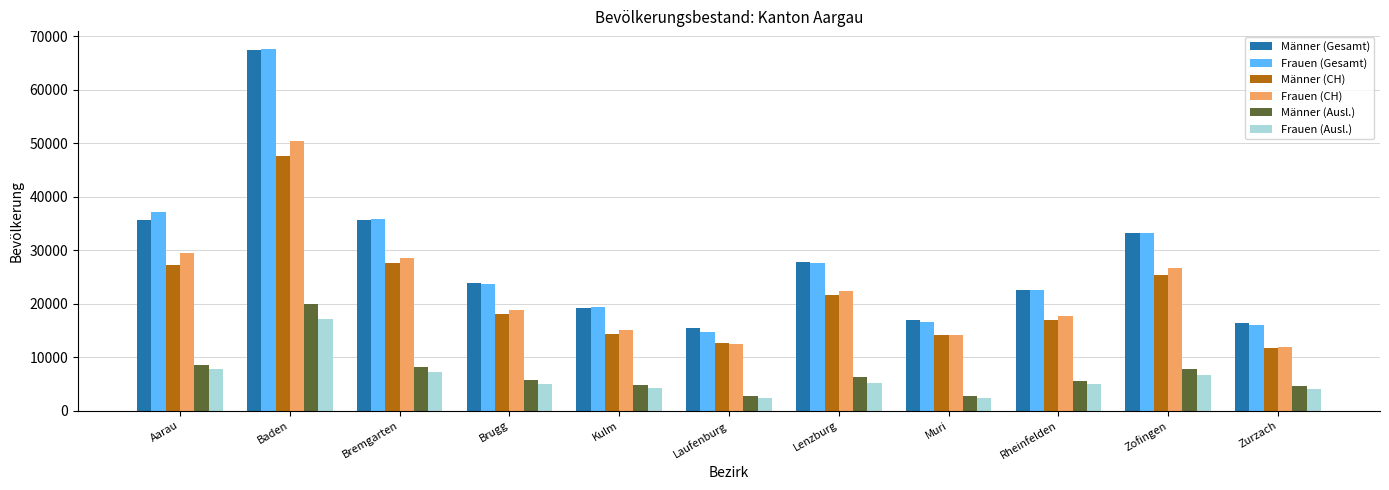

What is the difference between the maximum and minimum values in the Frauen (CH) series?

38362